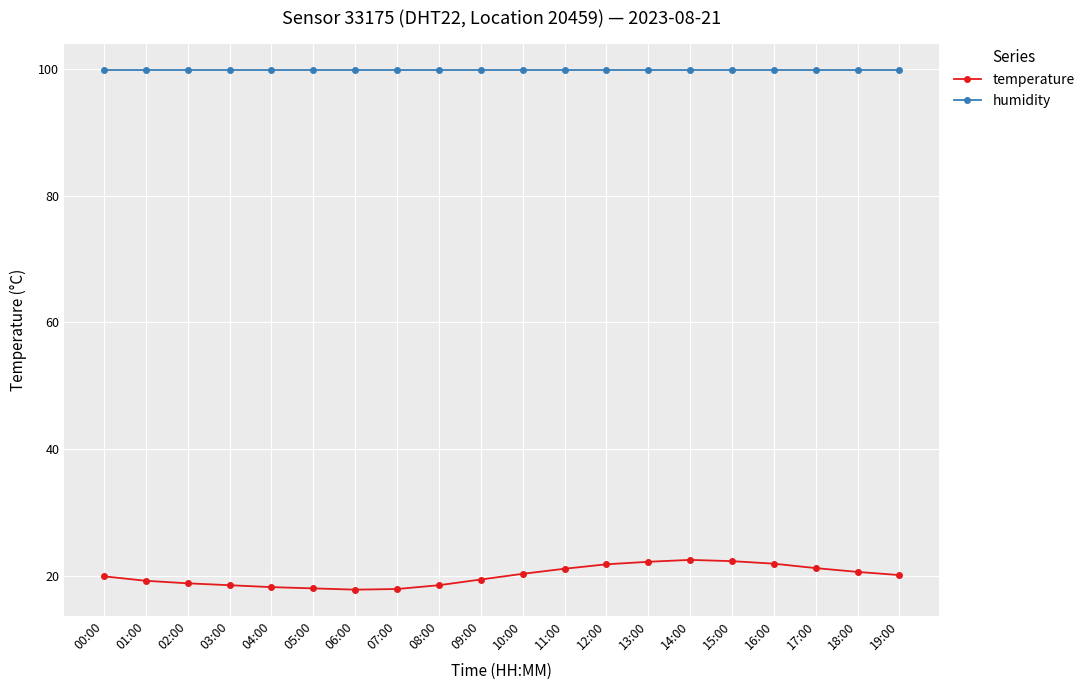

Which series has the largest total across all categories?

humidity